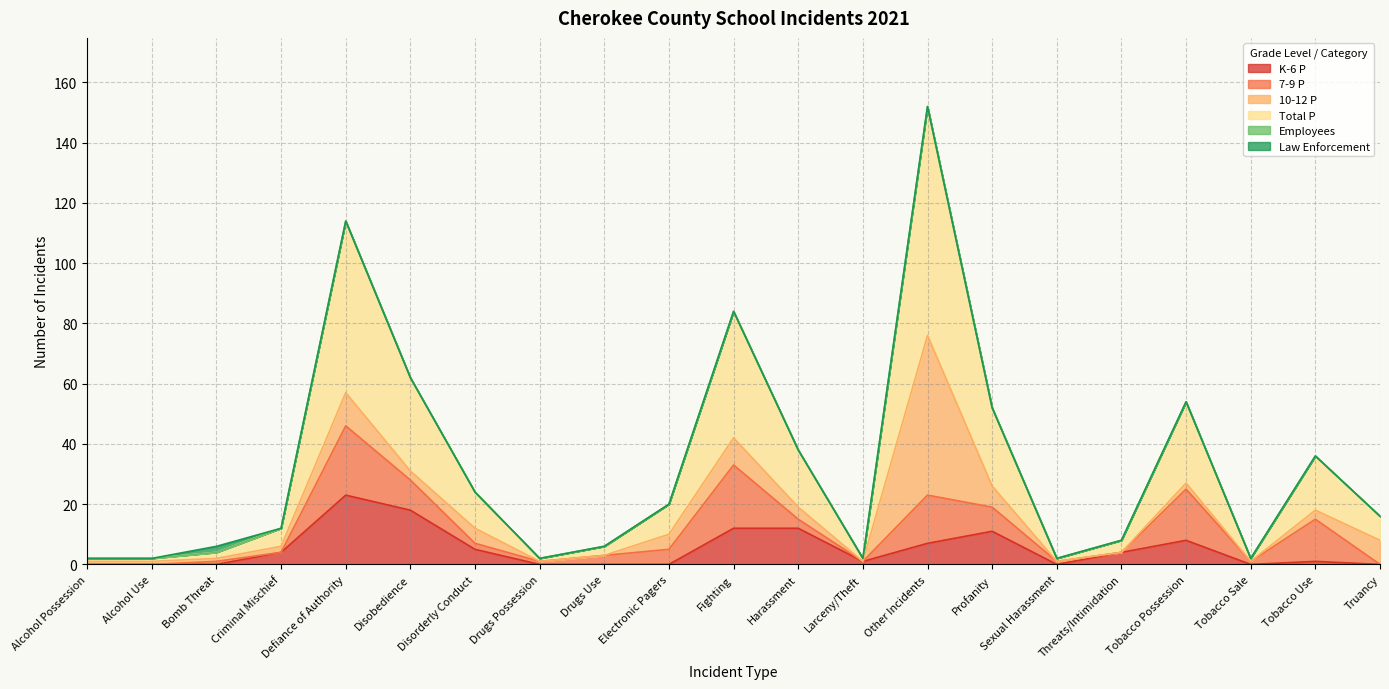

True or false: Total P and 10-12 P cross at least once.

False